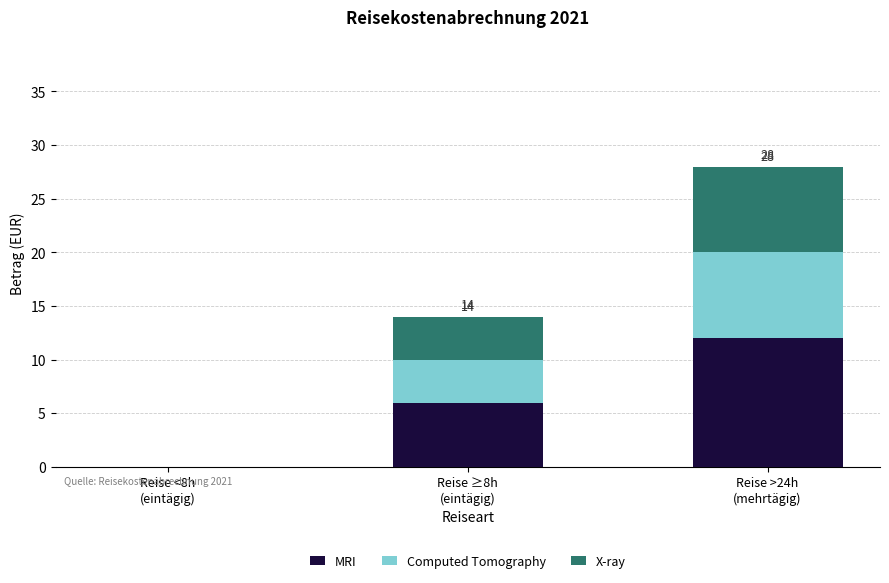

How many series are shown in this chart?

3